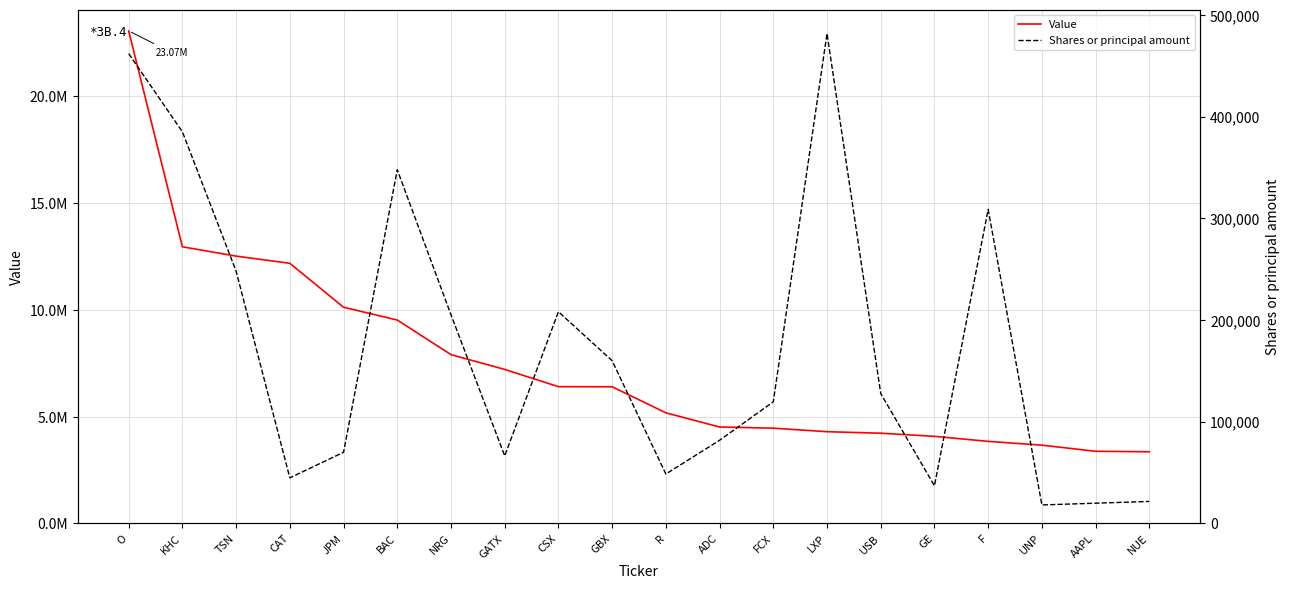

What is the total value across all series at BAC?

9869600